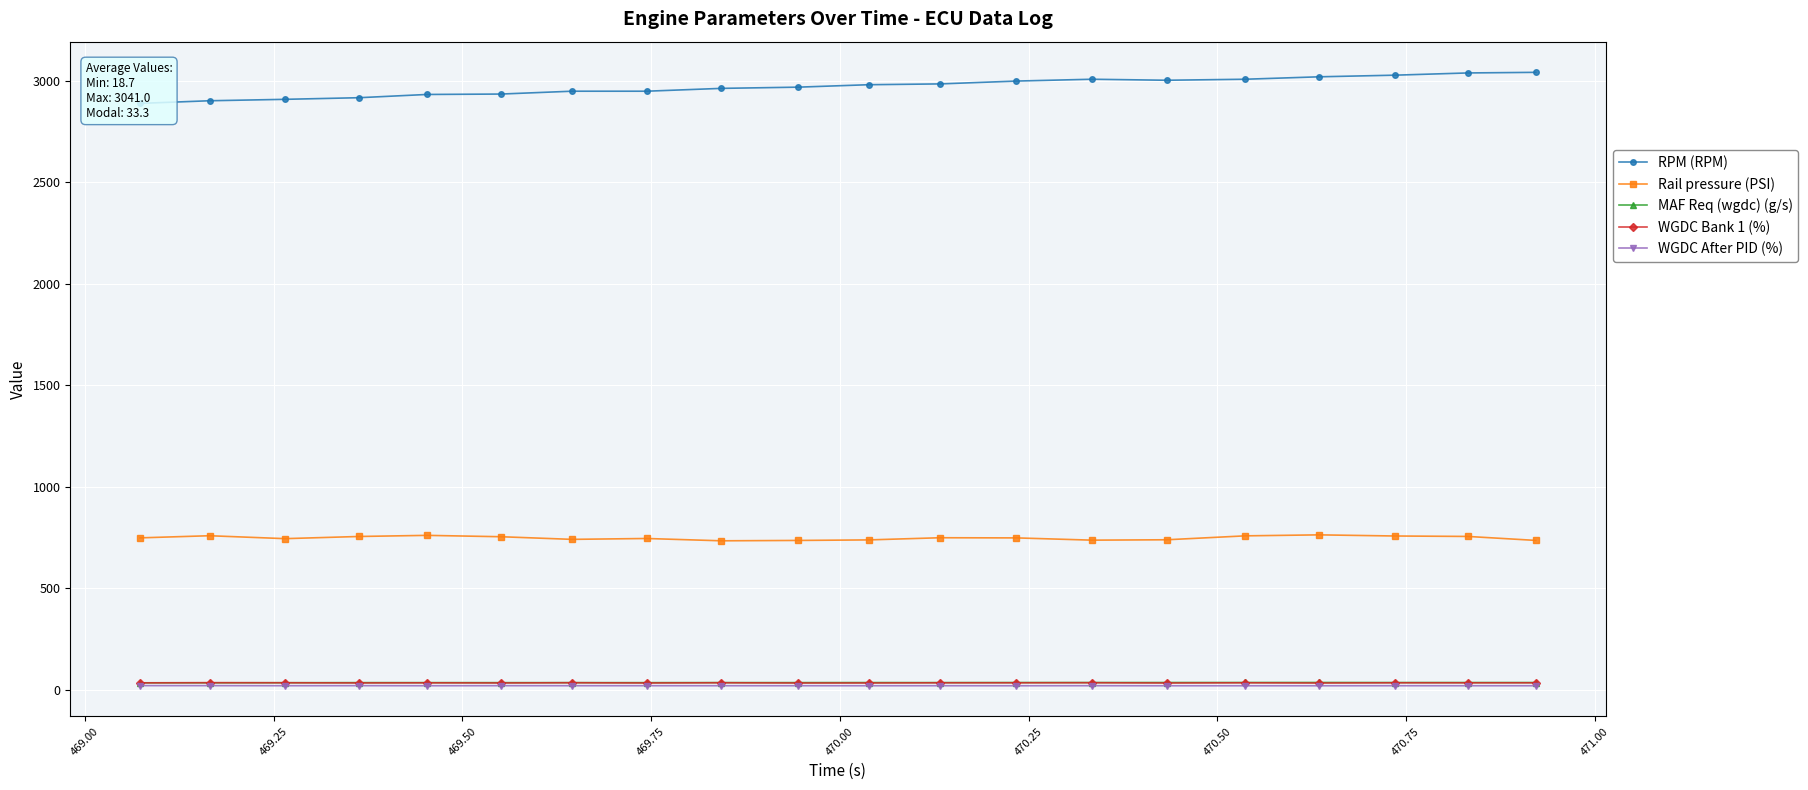

Rank the series by their maximum value, from lowest to highest.

WGDC After PID (%), WGDC Bank 1 (%), MAF Req (wgdc) (g/s), Rail pressure (PSI), RPM (RPM)